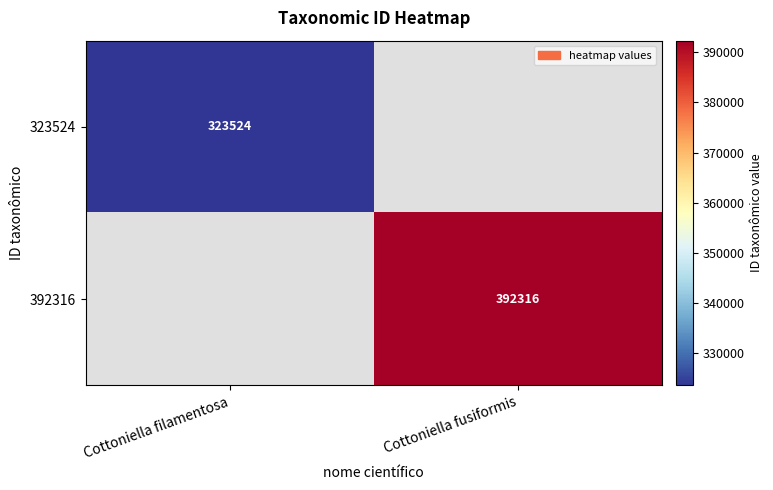

The 323524 series shows 323524 at Cottoniella filamentosa. True or false?

True